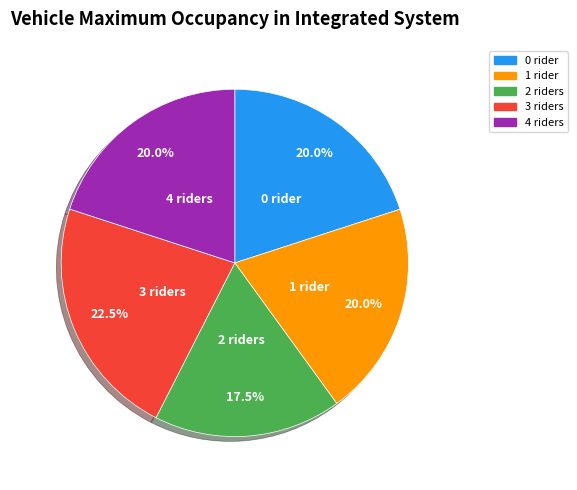

Is there any slice that represents more than half of the pie?

No